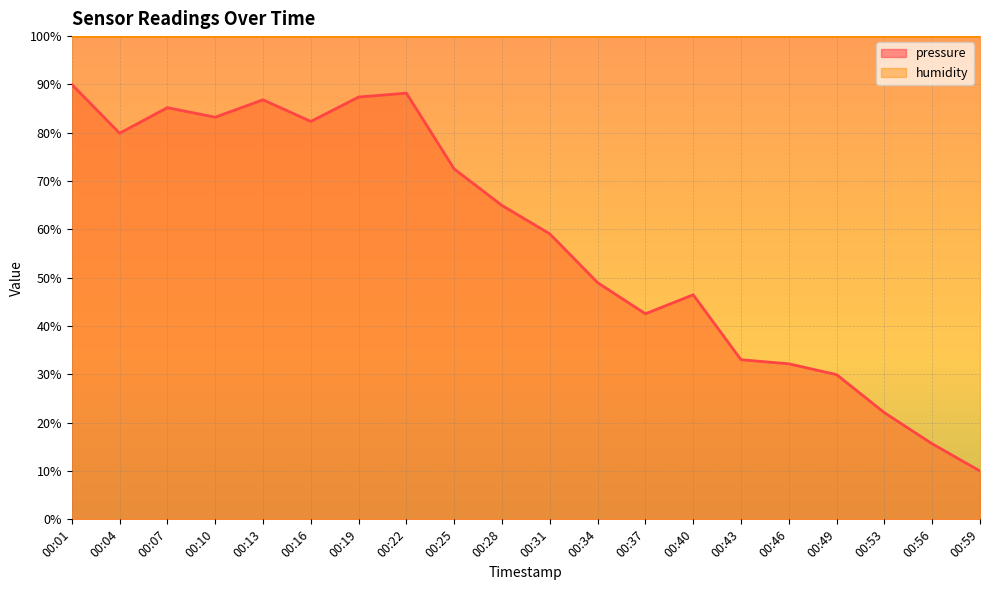

Where does the data first go above 64?

00:01